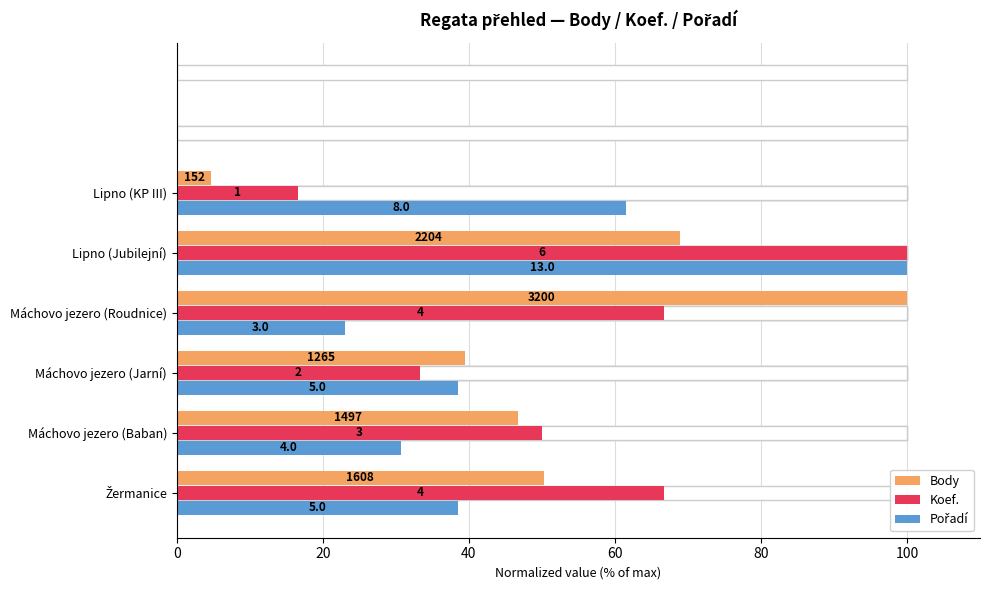

Reading right to left, transcribe all the data shown in this chart.

Body: 4.8	68.9	100.0	39.5	46.8	50.2
Koef.: 16.7	100.0	66.7	33.3	50.0	66.7
Pořadí: 61.5	100.0	23.1	38.5	30.8	38.5